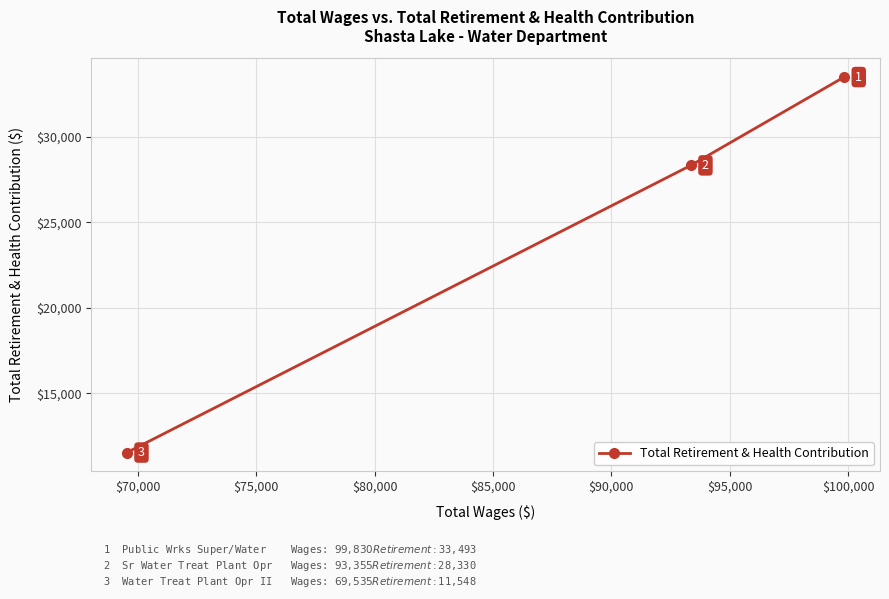

What is the sum of all values?

73371